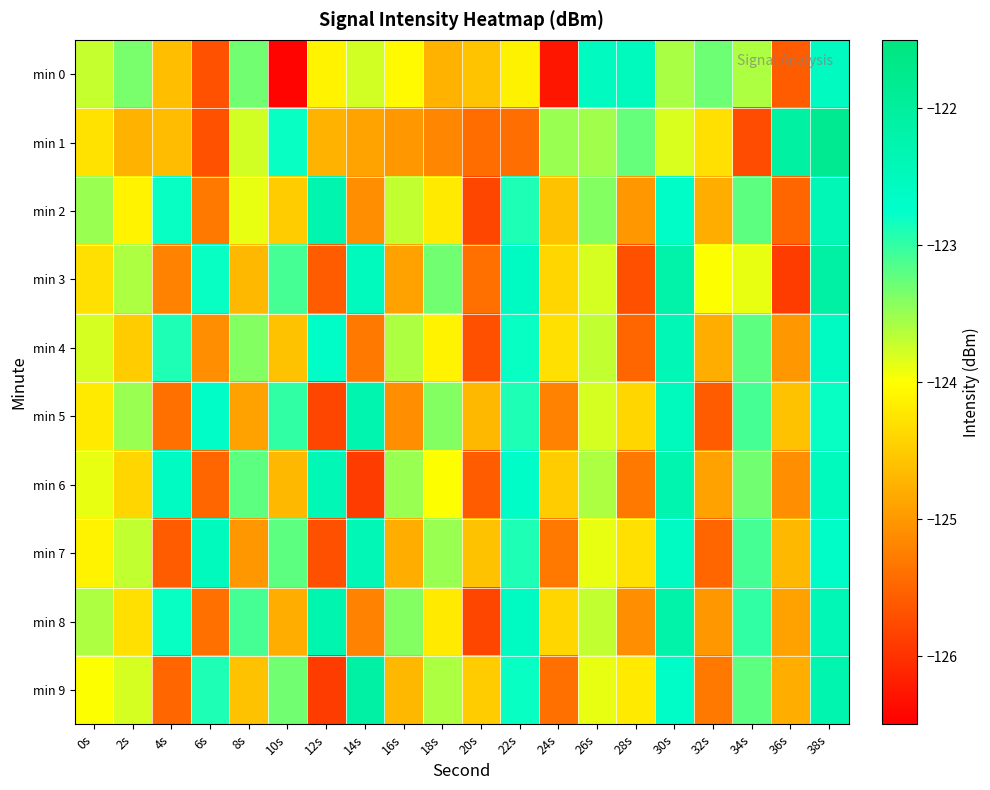

Between 22s and 14s, which is larger?

14s